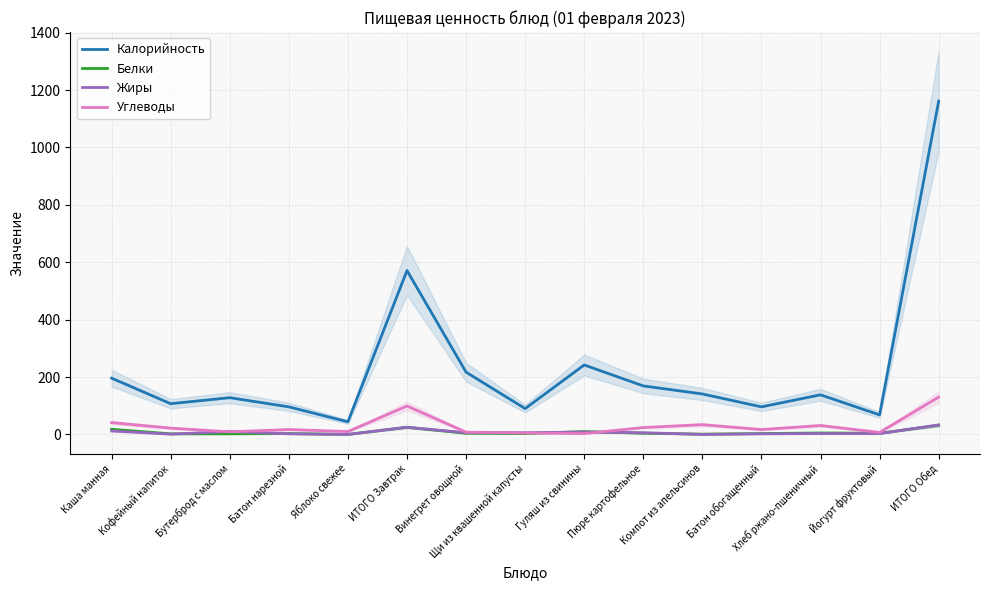

At which category does Белки reach its first local valley?

Яблоко свежее